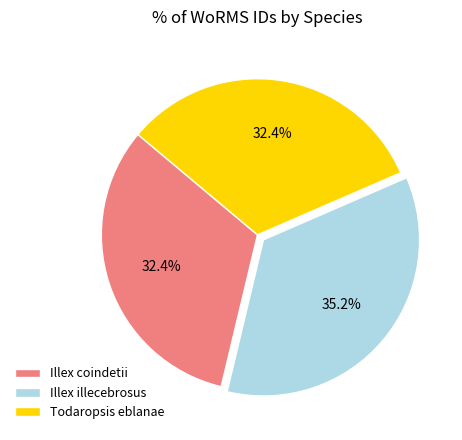

What is the total percentage of Illex illecebrosus and Todaropsis eblanae?

67.6%